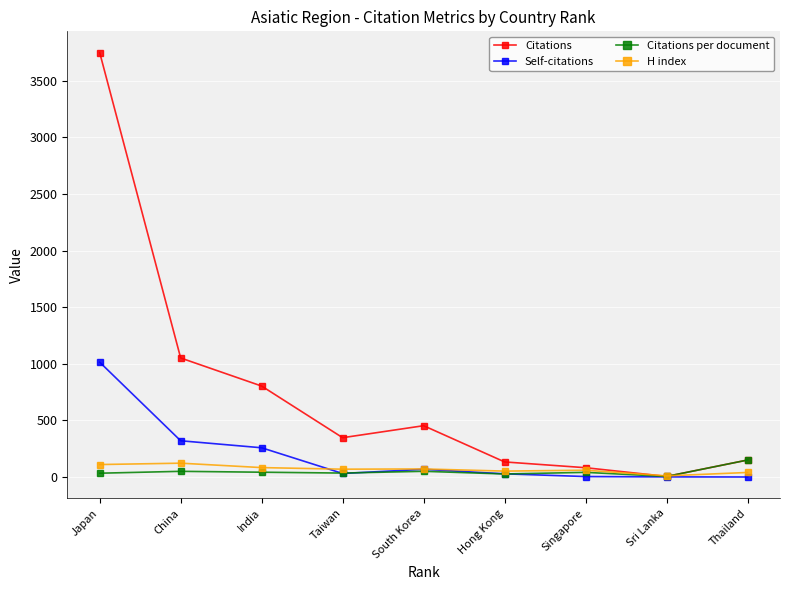

What is the sum of all Citations per document values?

433.4